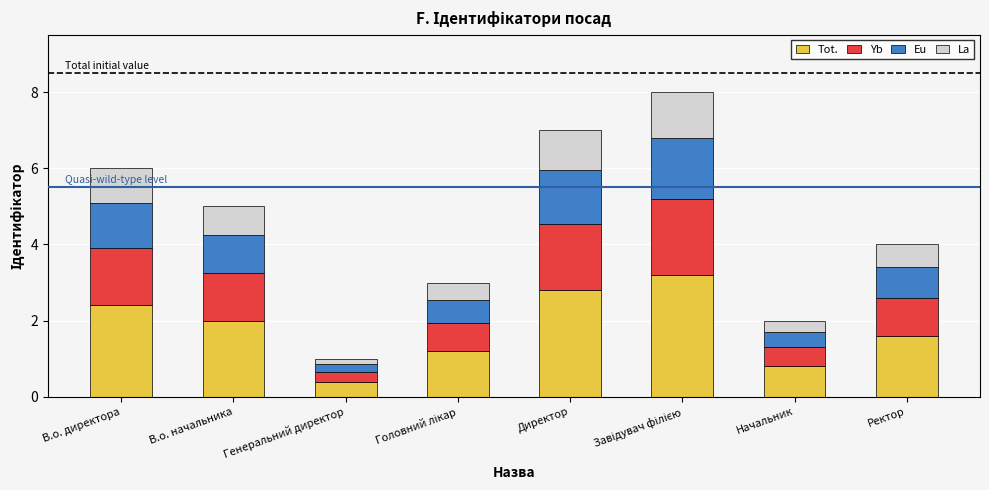

Are the bars grouped side by side (vs. stacked)?

No